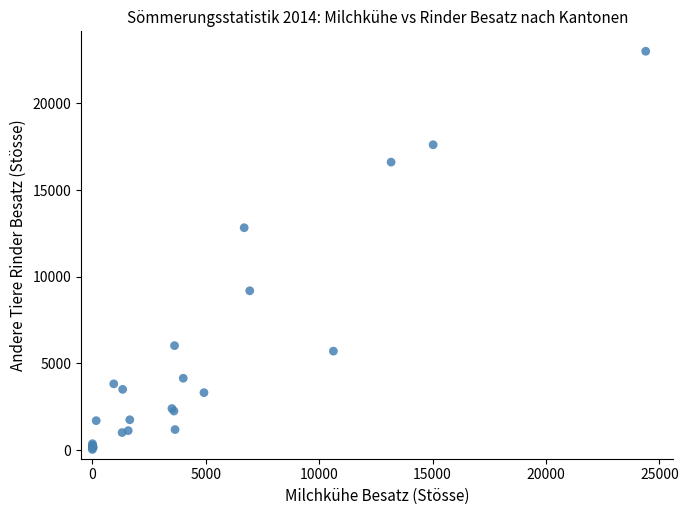

What Y value in the scatter plot is closest to 11519?

12824.6